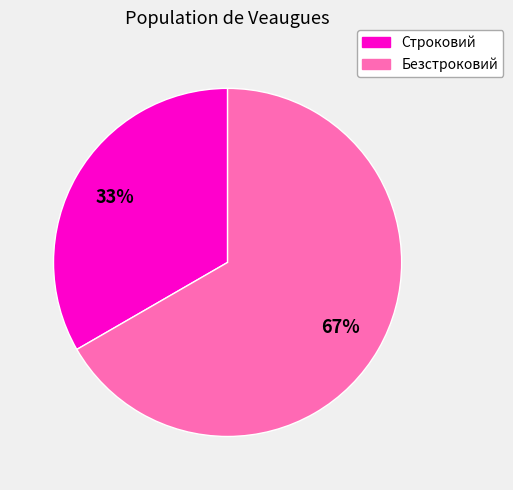

Which category accounts for the majority?

Безстроковий